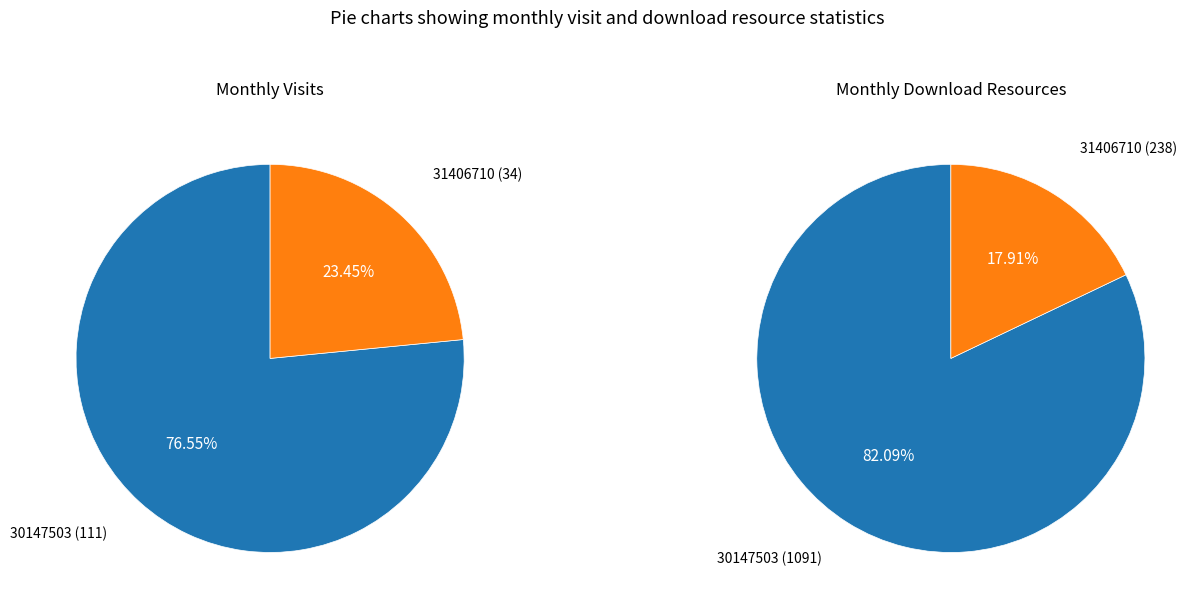

To the nearest percent, what portion does 2024-04 (id:30147503) represent?

82%